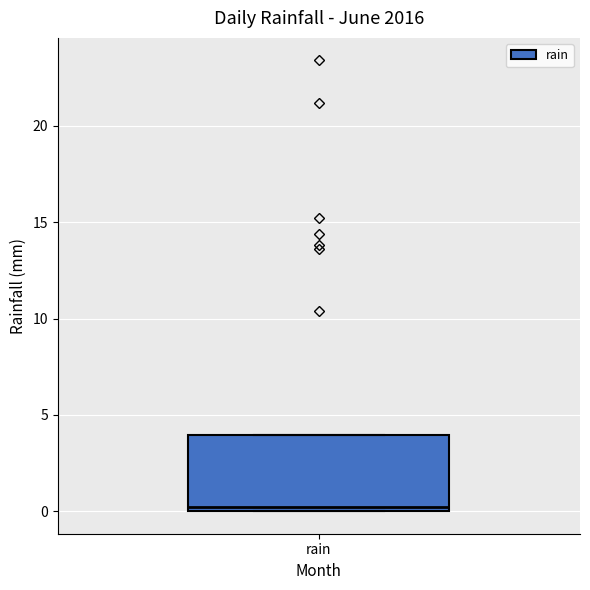

Read this box plot against the y-axis: the position of the median line, the range covered by the box, and the ends of both whiskers. The values are not printed on the chart, so give them approximately, as read against the axis.

median 0 (just above the box's lower edge), box 0 to 4, whiskers 0 to 4